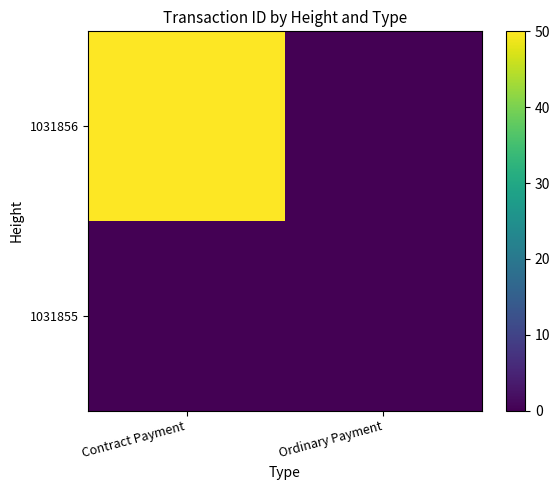

Which series has the largest total across all categories?

1031856